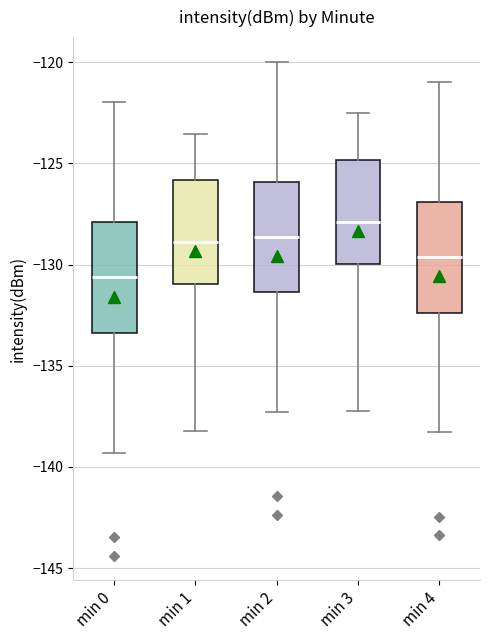

Reading left to right, transcribe this box plot: for each box, give where its median line is, the range the box spans, and where its two whiskers end, as read against the y-axis. The values are not printed on the chart, so give them approximately, as read against the axis.

min 0: median -130.5, box -133.5 to -128.0, whiskers -139.5 to -122.0
min 1: median -129.0, box -131.0 to -126.0, whiskers -138.0 to -123.5
min 2: median -128.5, box -131.5 to -126.0, whiskers -137.5 to -120.0
min 3: median -128.0, box -130.0 to -125.0, whiskers -137.0 to -122.5
min 4: median -129.5, box -132.5 to -127.0, whiskers -138.5 to -121.0